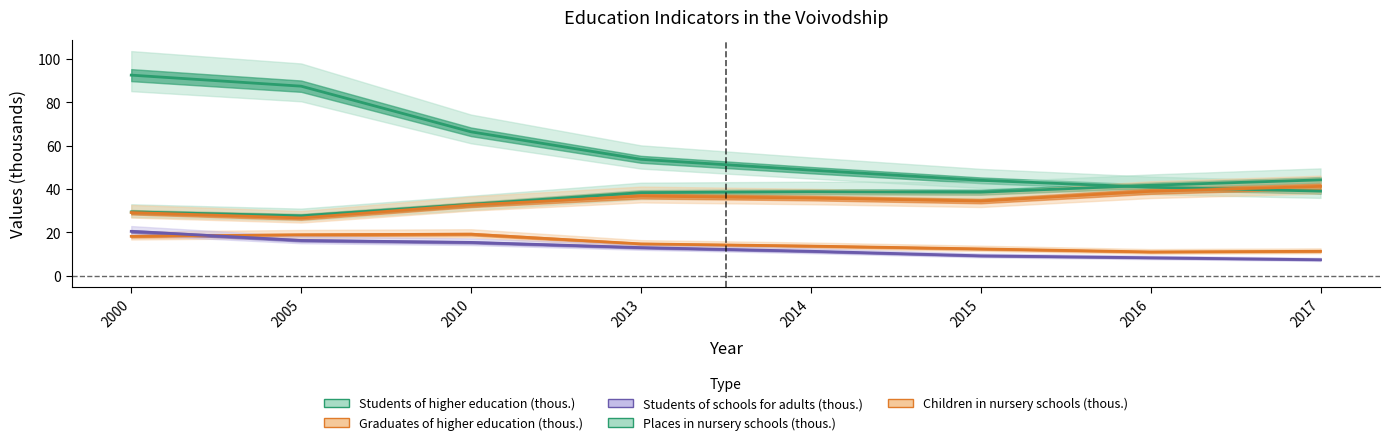

What is the total value across all series at 2010?

166.3